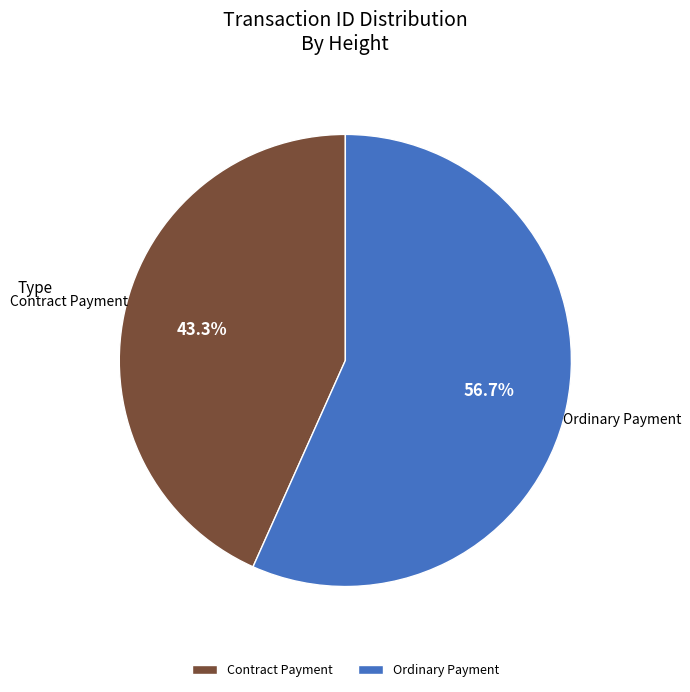

How many slices are in this pie chart?

2